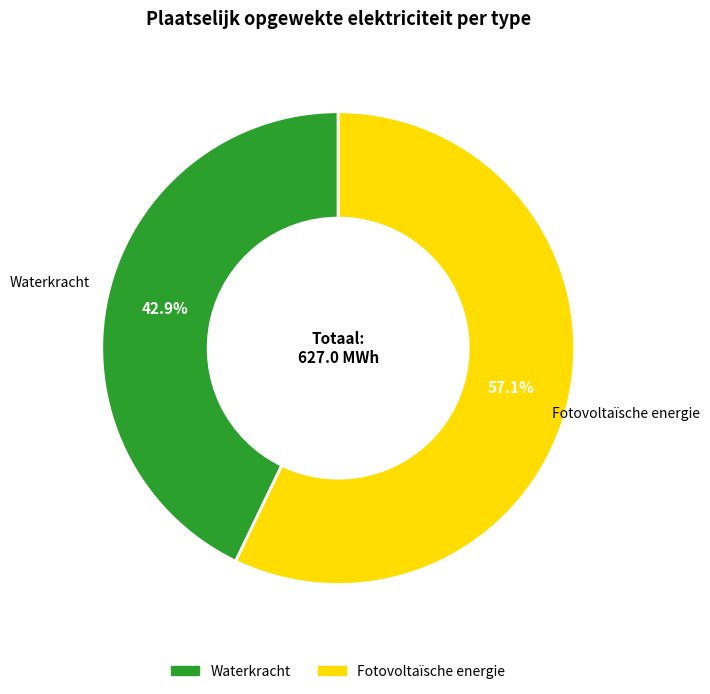

Is there a majority slice in this chart?

Yes